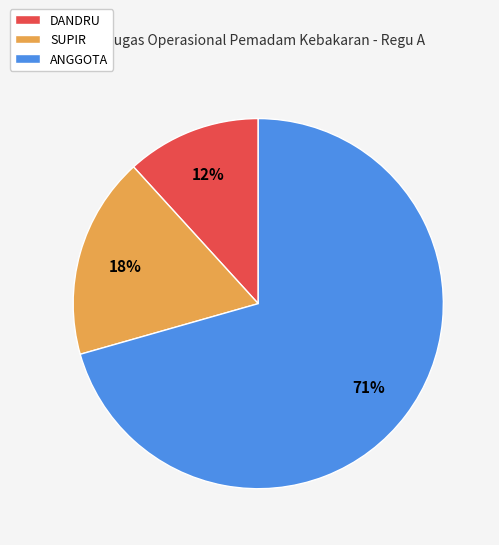

The DANDRU slice represents 24% of the pie. True or false?

False